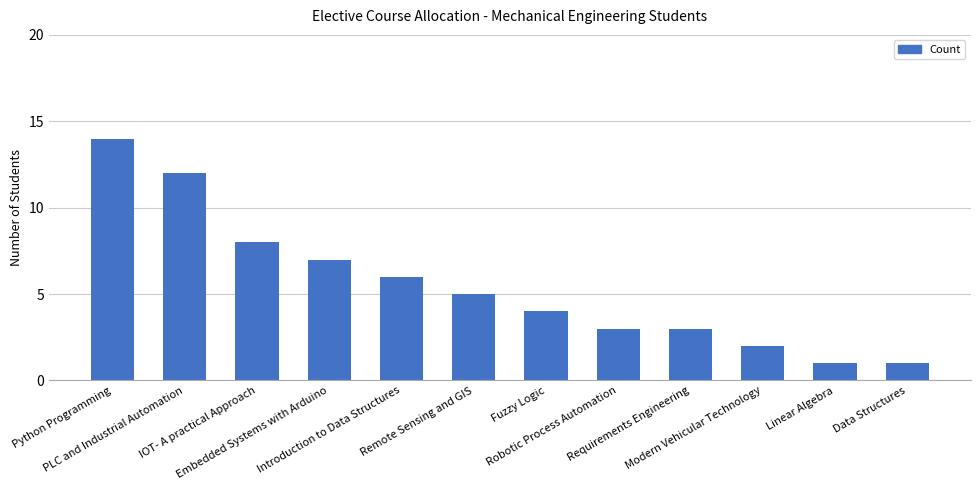

Is it true that the value at Introduction to Data Structures is 6?

True